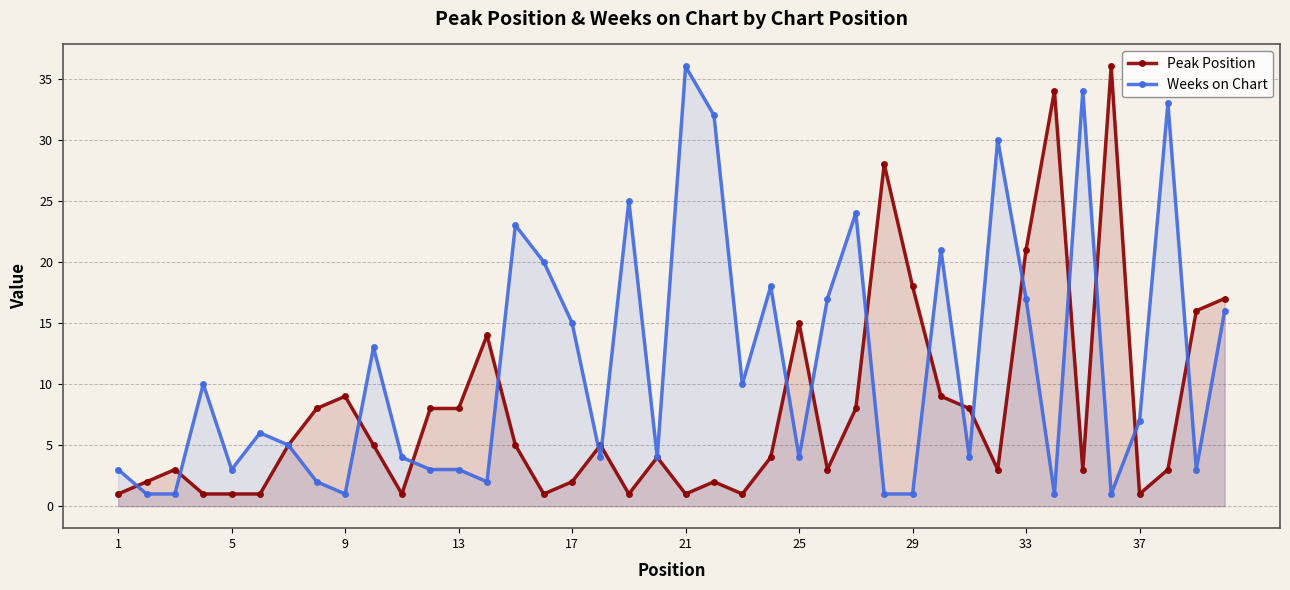

How many interior local valleys does the Weeks on Chart series have?

11